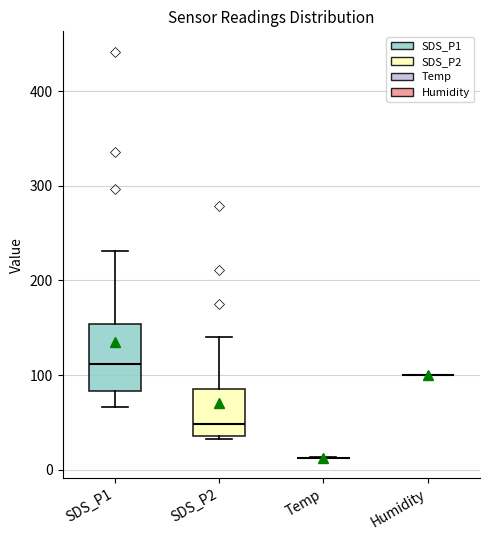

Reading left to right, read every box against the y-axis: the position of its median line, the range the box covers, and the ends of its whiskers. The values are not printed on the chart, so give them approximately, as read against the axis.

SDS_P1: median 110, box 80 to 150, whiskers 70 to 230
SDS_P2: median 50, box 40 to 90, whiskers 30 to 140
Temp: box collapsed to a line at 10, whiskers 10 to 10
Humidity: box collapsed to a line at 100, whiskers 100 to 100